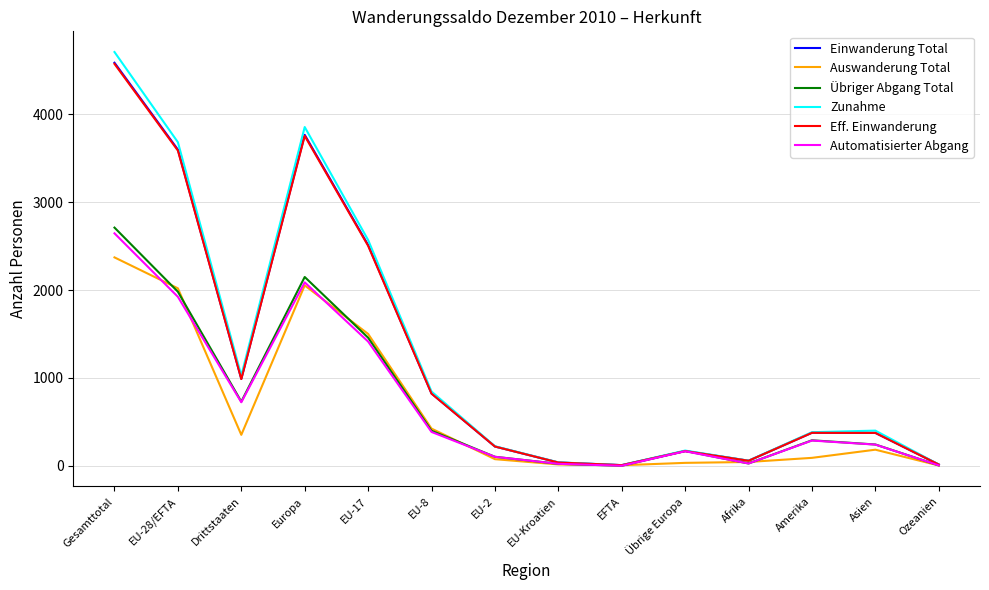

True or false: Eff. Einwanderung has a value of 374 at Asien.

True